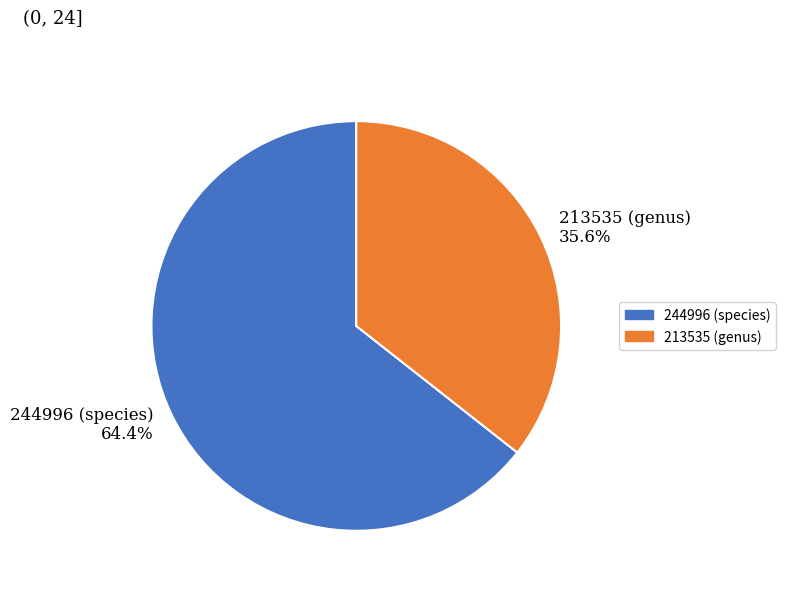

Does 213535 (genus) account for over 50% of the chart?

No